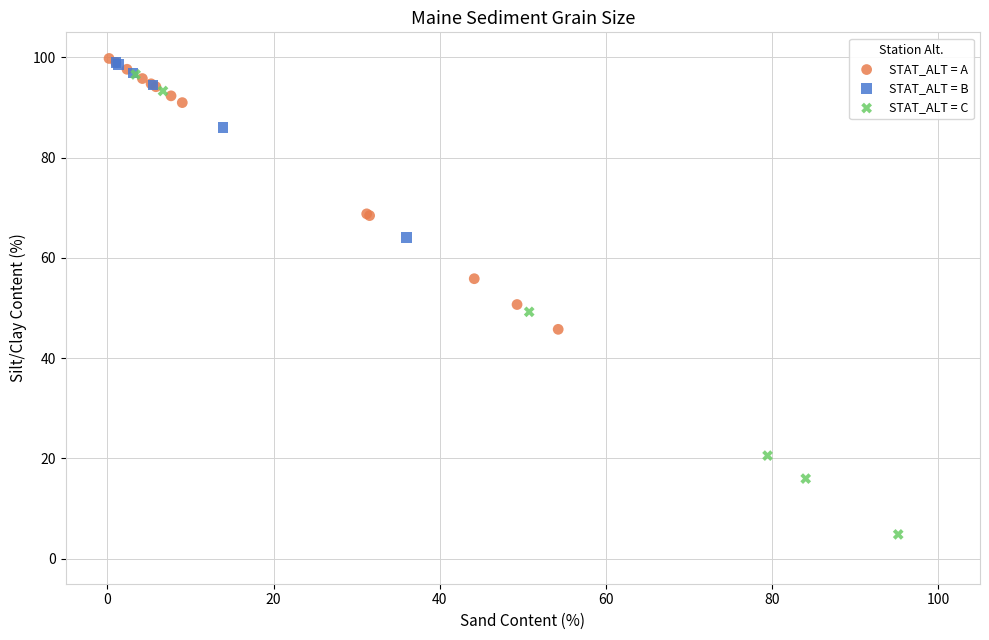

Which series reaches the minimum Y coordinate?

STAT_ALT = C